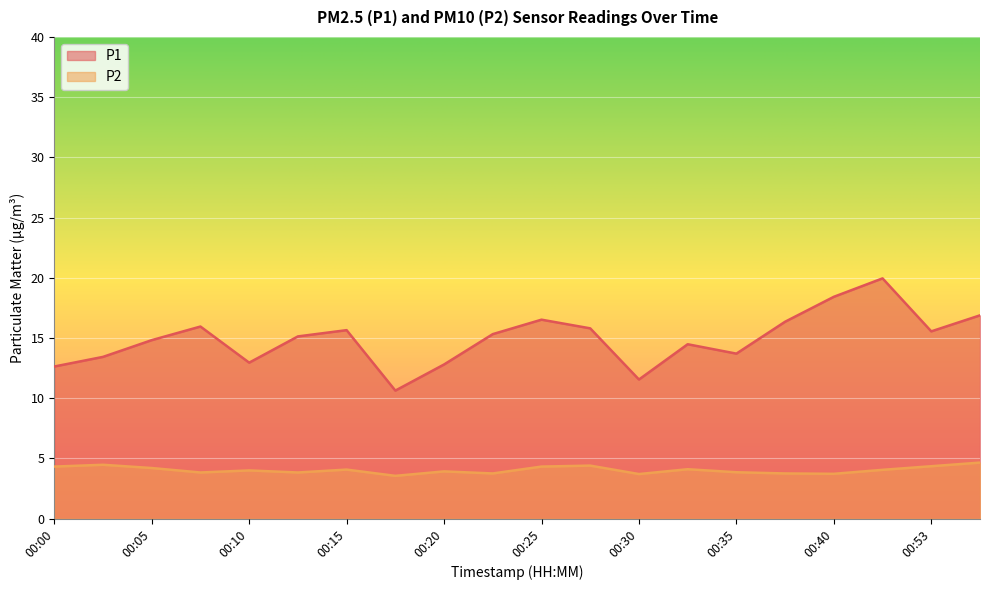

What are all the series names shown in the legend?

P1, P2